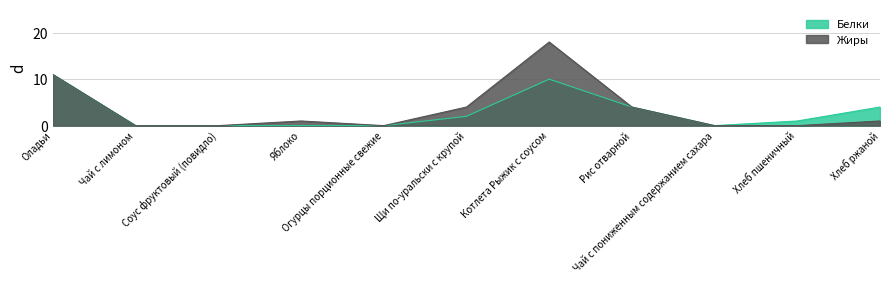

How many values in the Жиры series exceed 1?

4